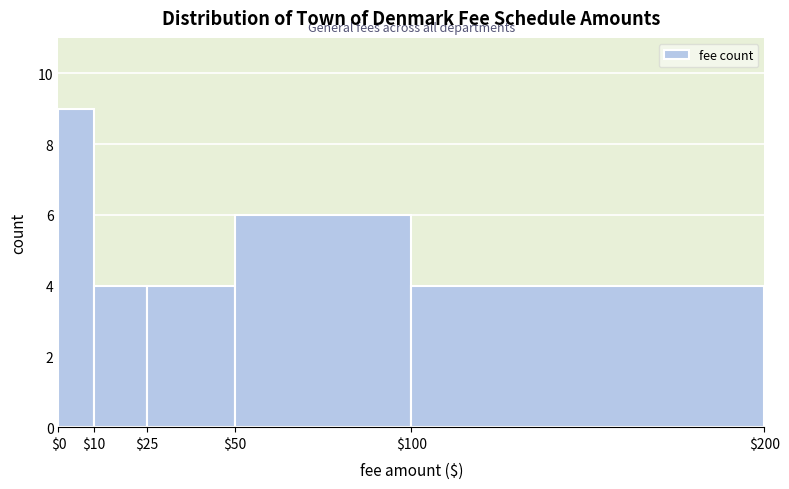

Reading left to right, list every bar in this chart as the range it spans on the x-axis followed by its height. The values are not printed on the chart, so give them approximately, as read against the axis.

$0 to $10: 9
$10 to $25: 4
$25 to $50: 4
$50 to $100: 6
$100 to $200: 4